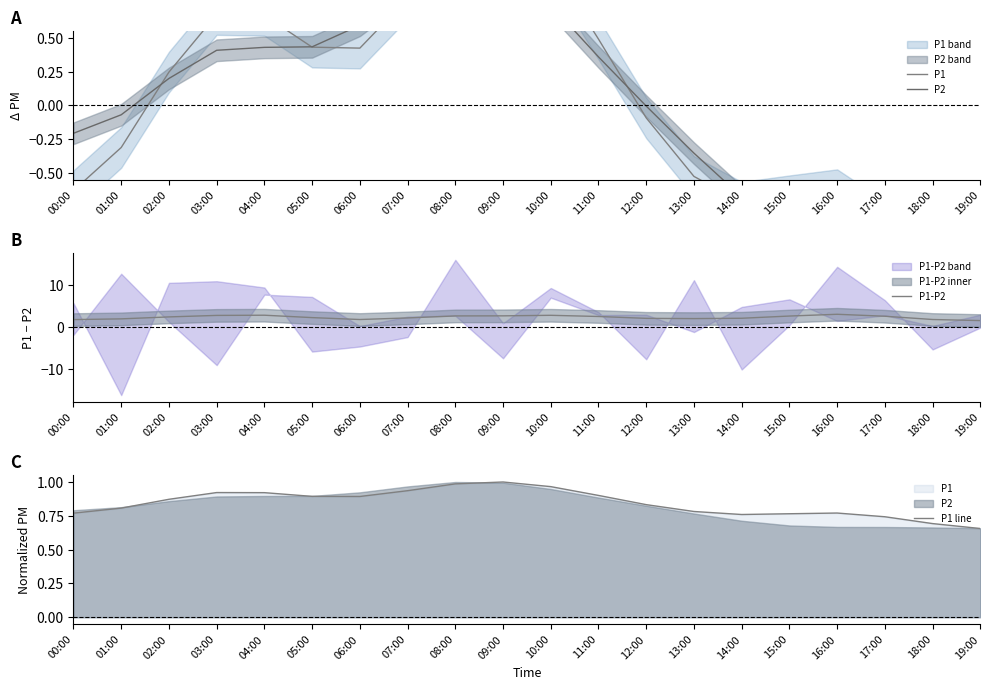

Between 11:00 and 09:00, which is larger?

09:00